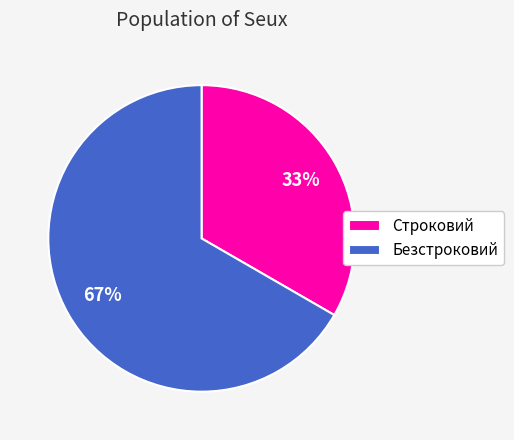

To the nearest percent, what is the combined percentage of Безстроковий and Строковий?

100%